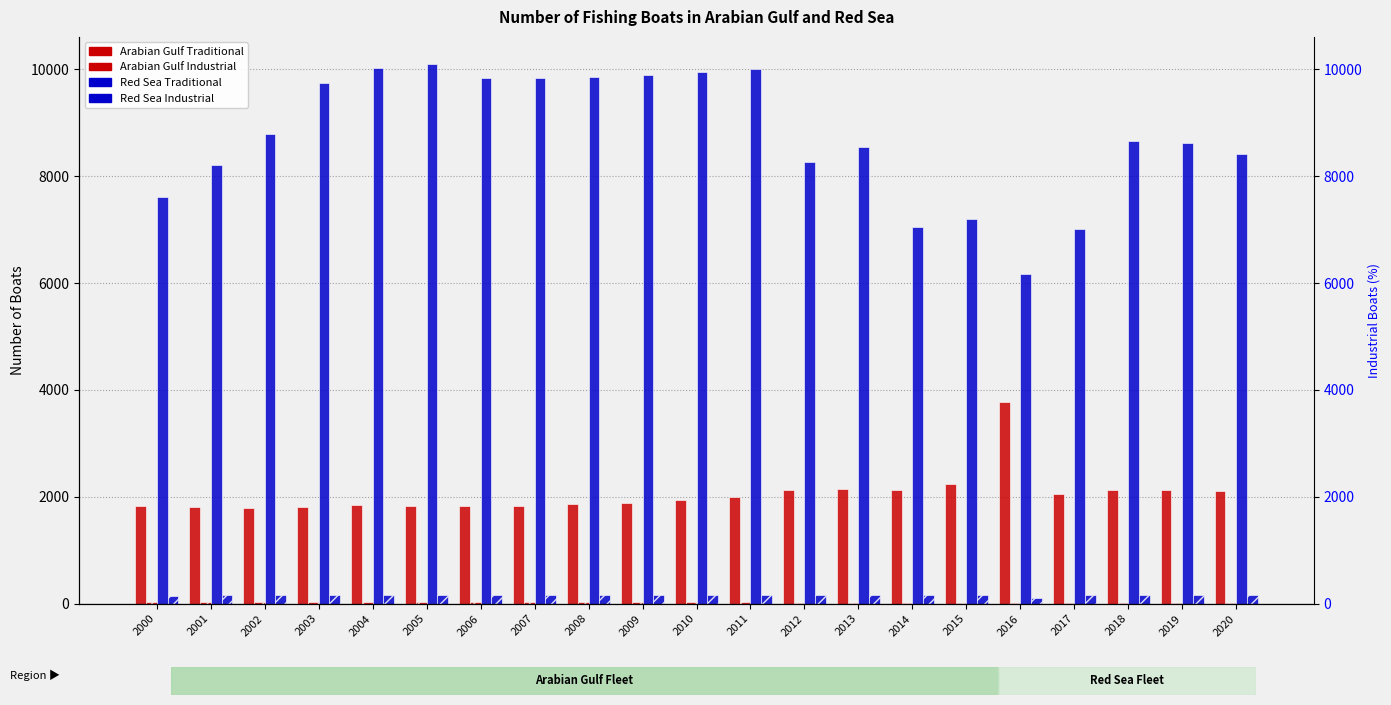

The value of Arabian Gulf Industrial at 2011 is 46. True or false?

False